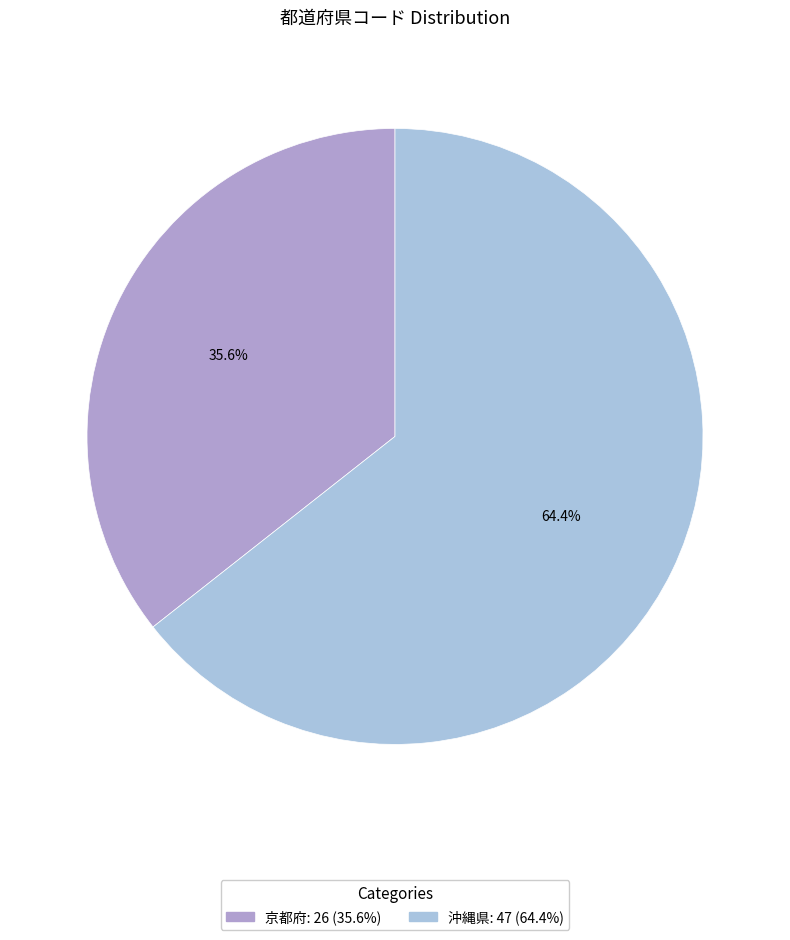

Which category accounts for the majority?

沖縄県